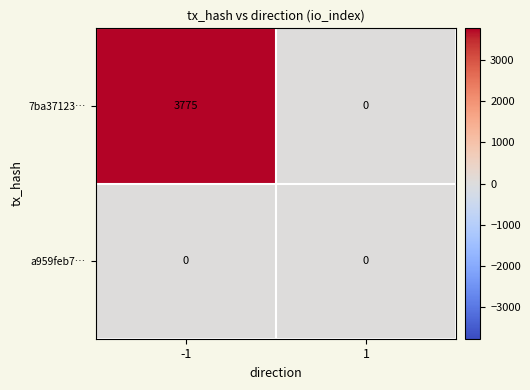

The value of 7ba37123… at -1 is 2303. True or false?

False